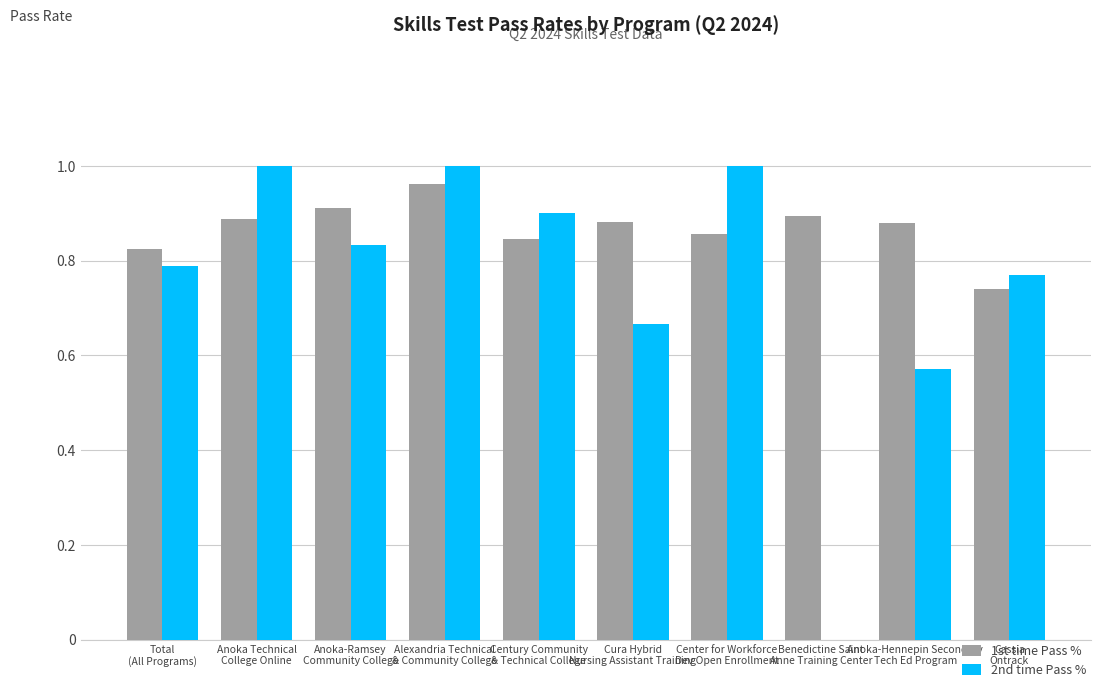

True or false: 2nd time Pass % has a value of 1.0 at Alexandria Technical
& Community College.

True